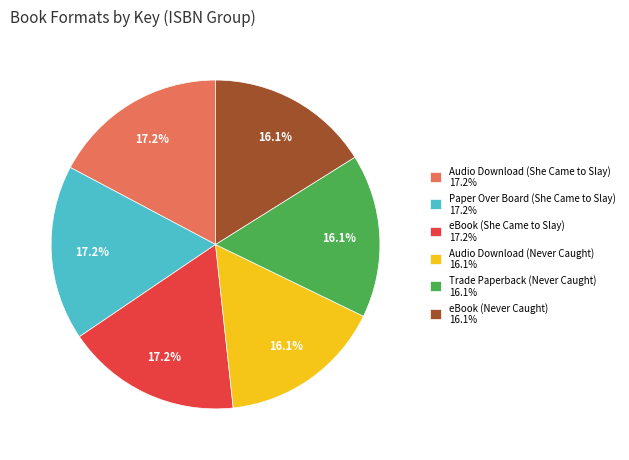

What is the total percentage of Paper Over Board (She Came to Slay) and Trade Paperback (Never Caught)?

33.3%